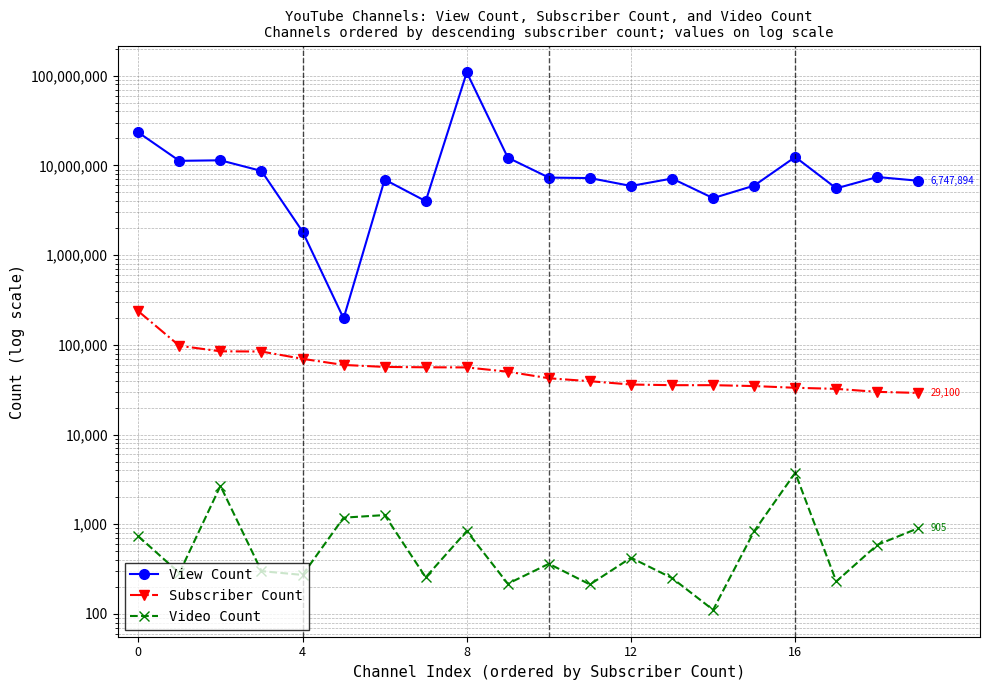

Between 14 and 16, which series saw the biggest shift?

View Count